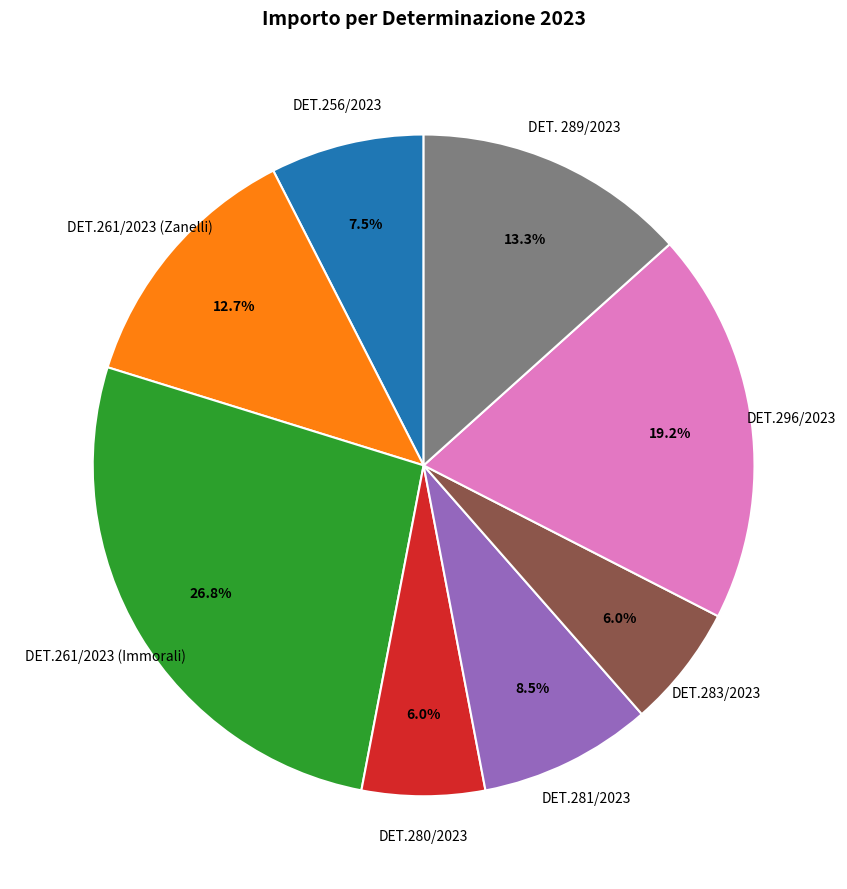

Is DET. 289/2023 the majority of the pie?

No